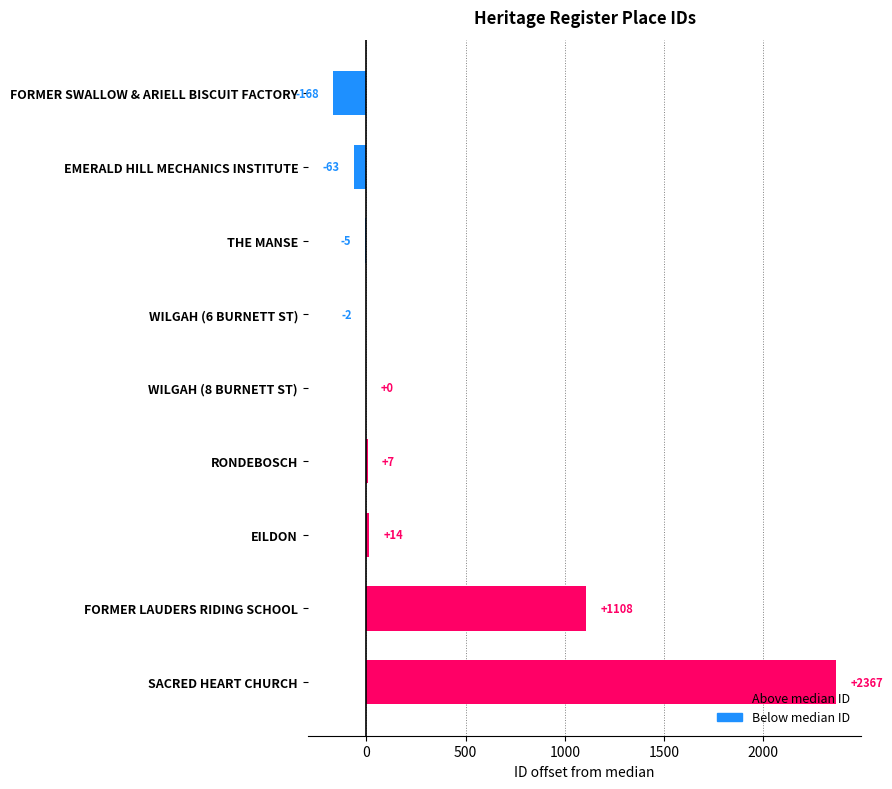

Is it true that the value at EILDON is 14?

True